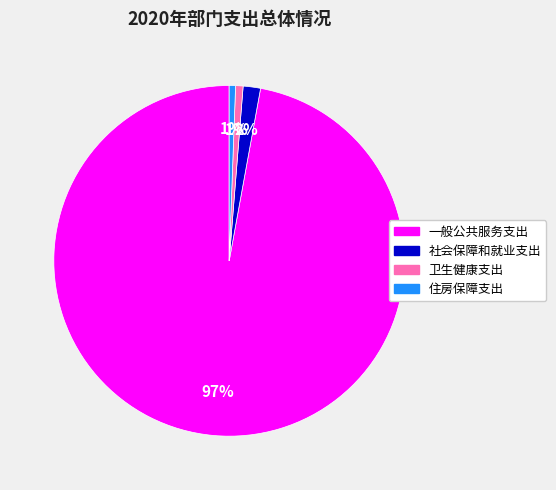

Do 住房保障支出 and 一般公共服务支出 together represent more than half of the pie?

Yes